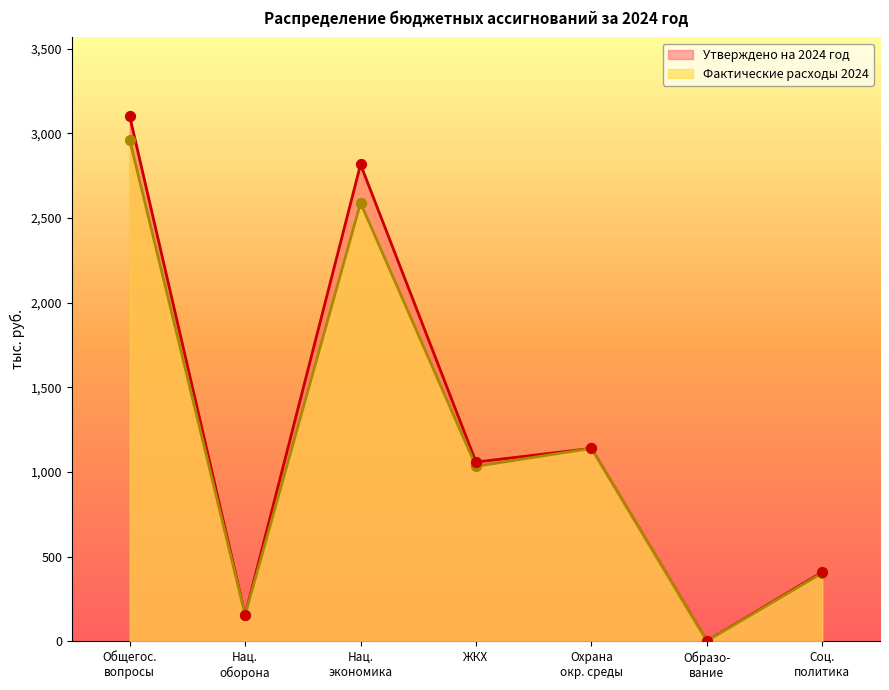

What is the total value across all series at ЖКХ?

2093.5